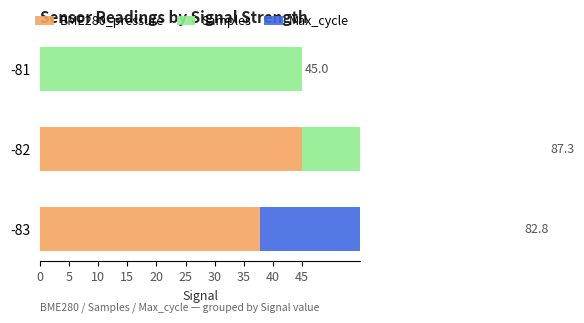

The BME280_pressure series shows 25.3 at -82. True or false?

False